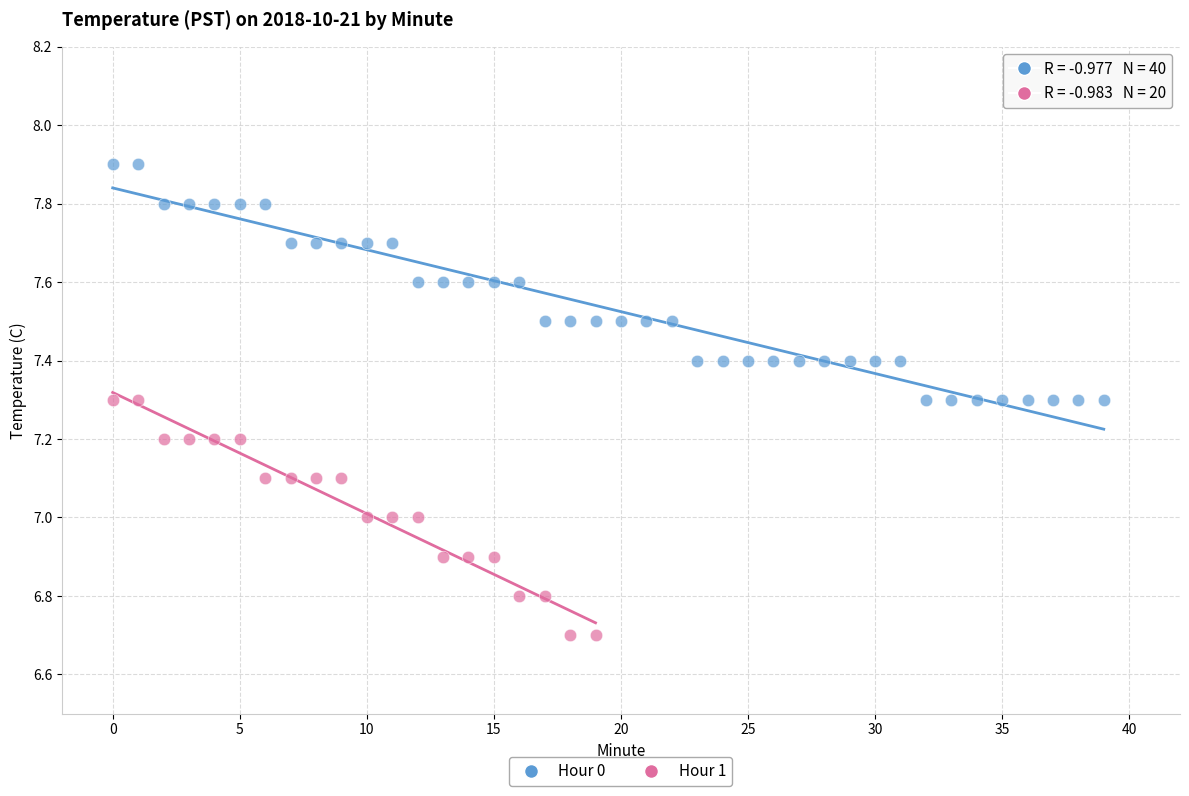

Which series contains the lowest Y value?

Hour 1